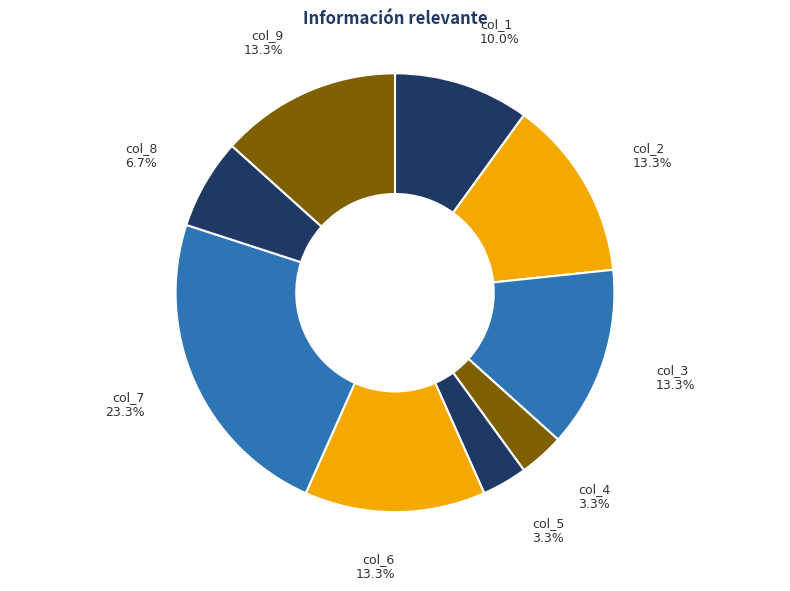

Approximately how many times larger is the value at col_9 compared to col_2?

1.0